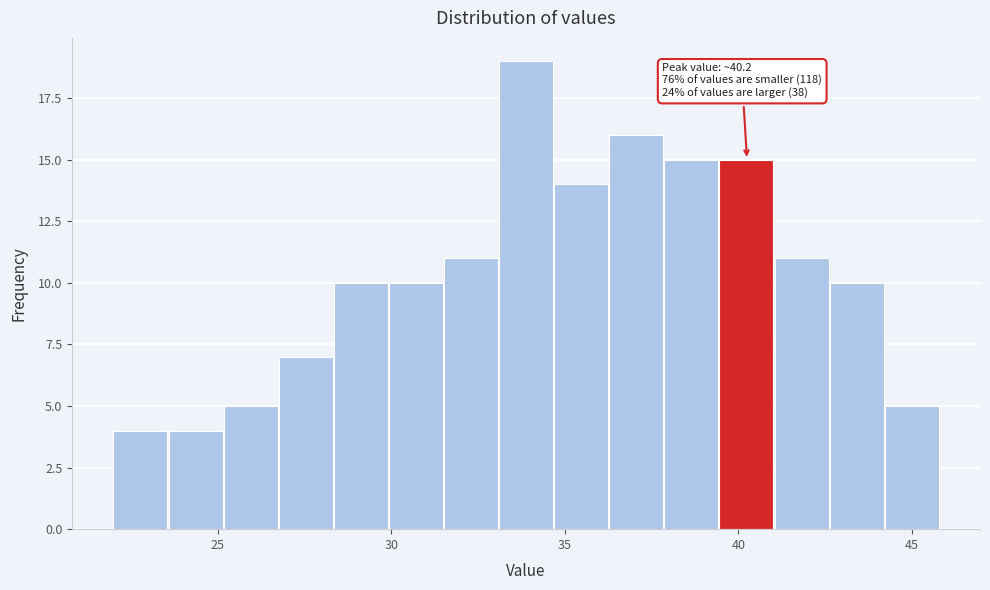

Read against the x-axis, roughly where is the centre of the tallest bar?

34.0